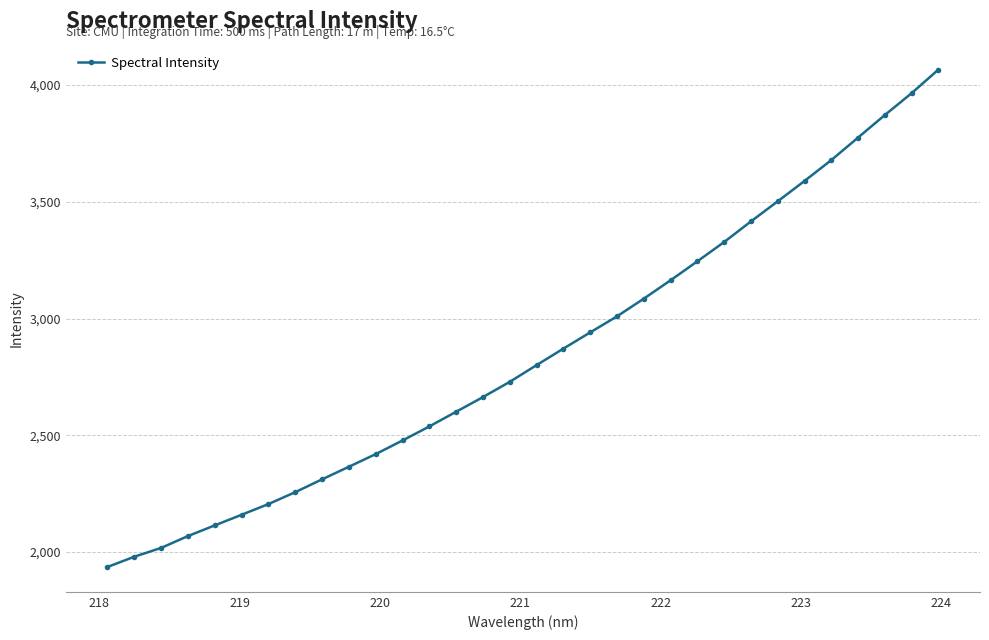

What is the average value?

2848.6